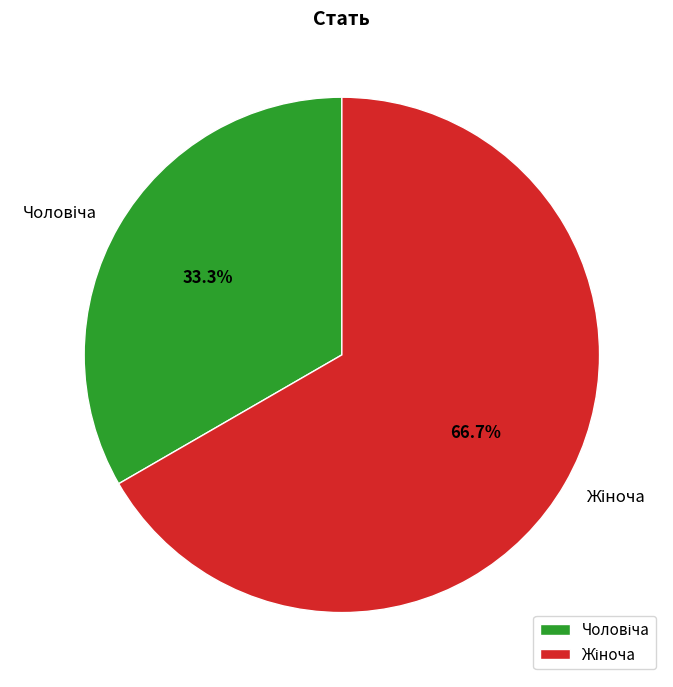

Is there any slice that represents more than half of the pie?

Yes